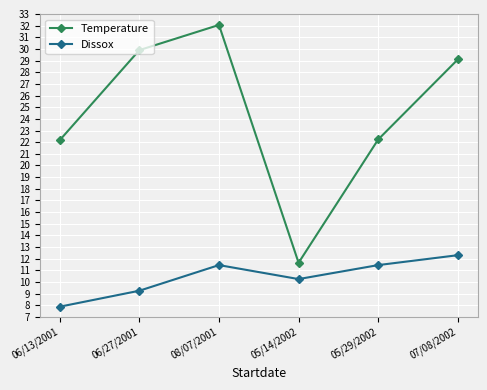

At which category does Dissox reach its first local valley?

05/14/2002